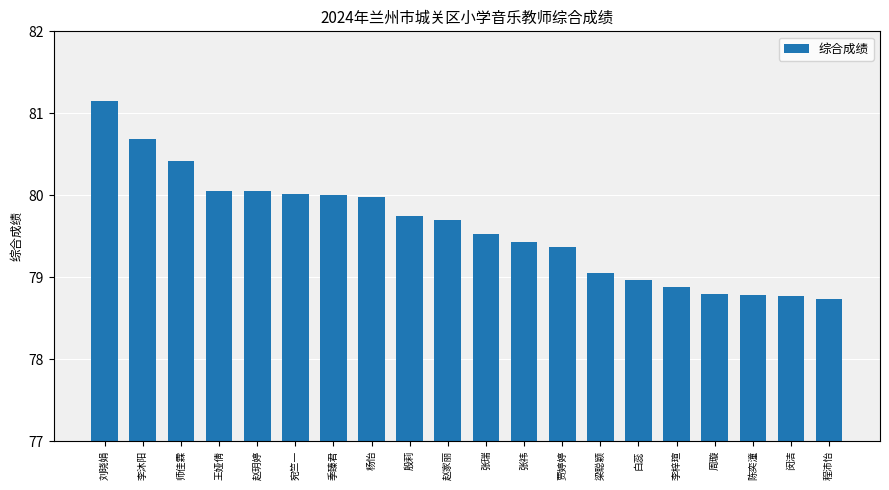

What value does the data have at 张瑞?

79.5